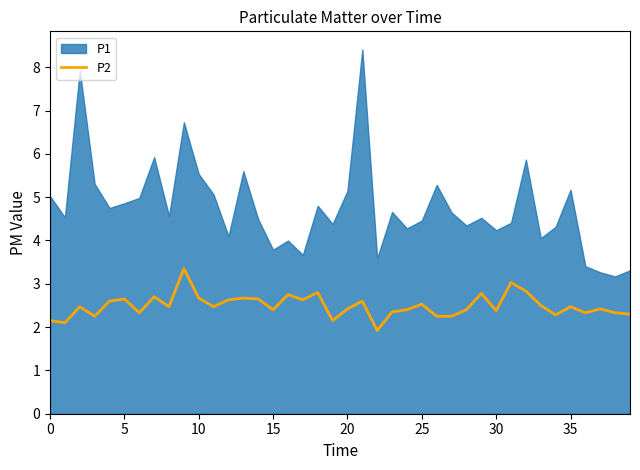

Is it true that the value at 30 is 1.2?

False